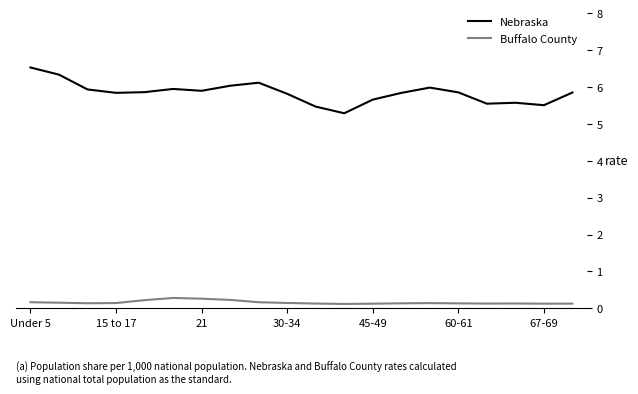

Which series has the widest spread of values?

Nebraska